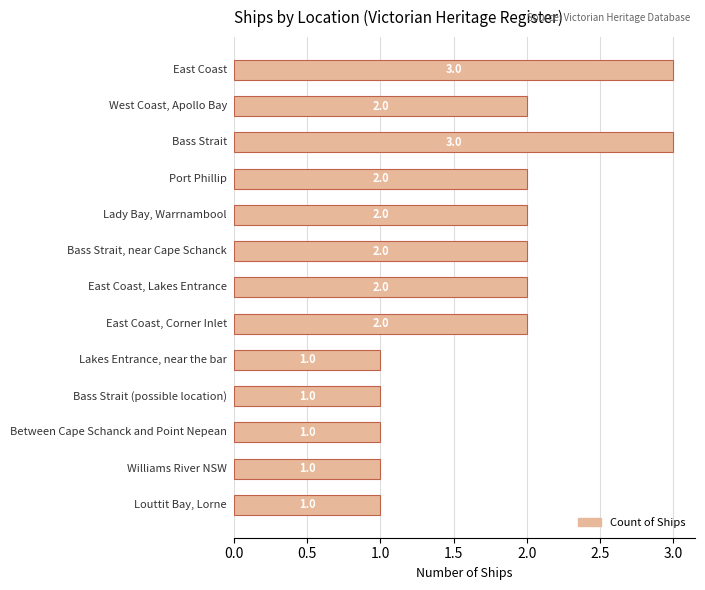

What is the value of the 2nd bar from the top?

2